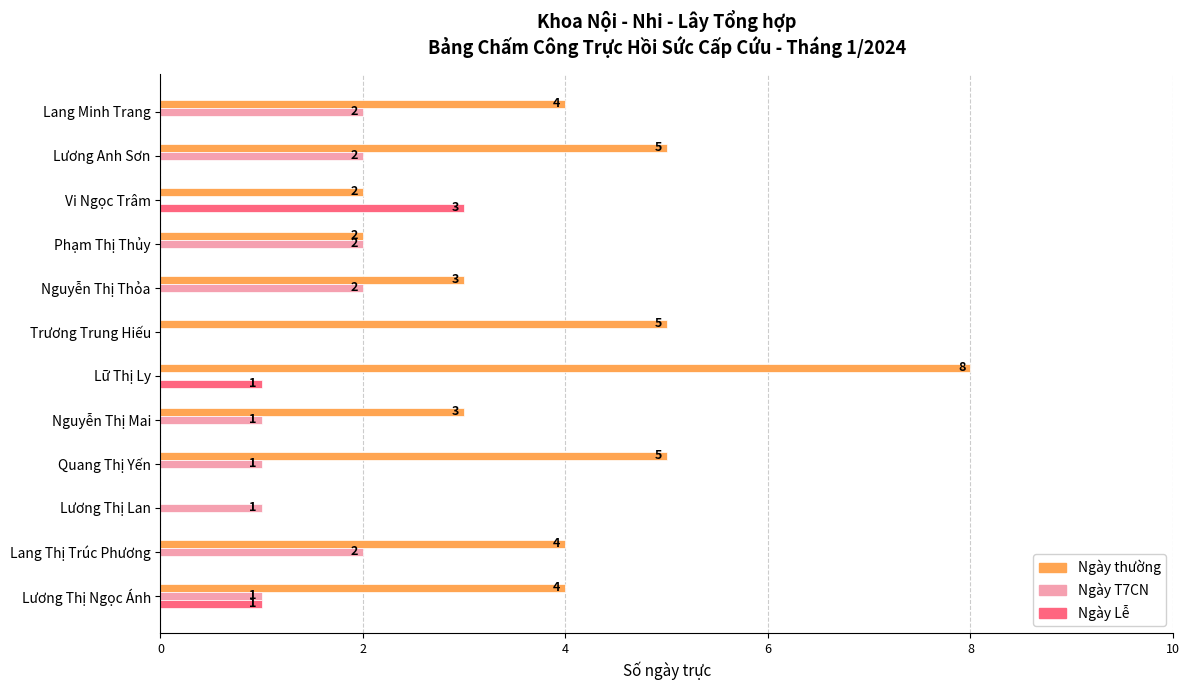

What is the total value across all series at Lương Thị Ngọc Ánh?

6